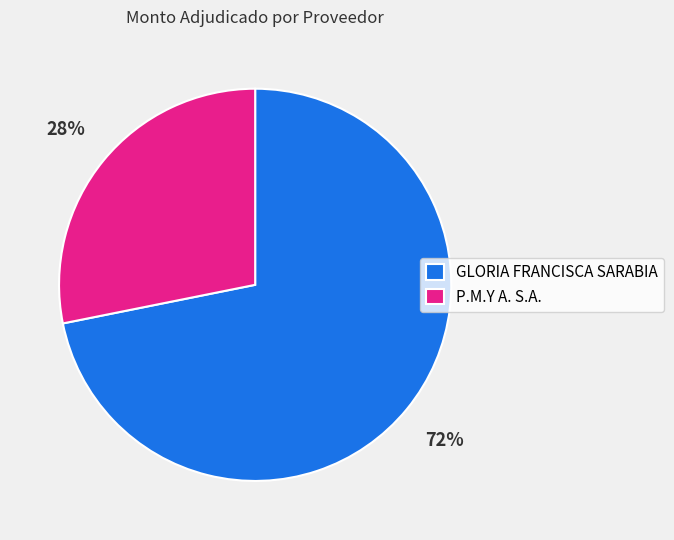

Does any single category account for the majority?

Yes